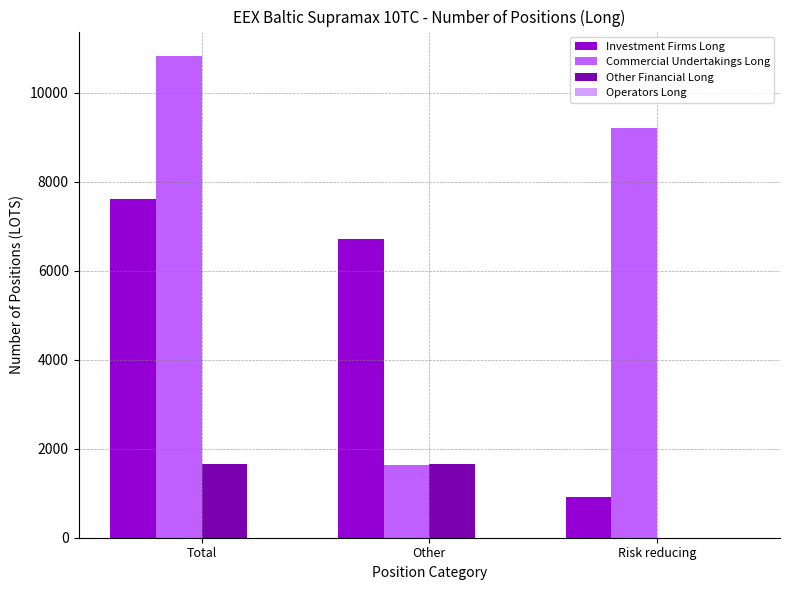

What is the sum of the Commercial Undertakings Long values at Other and Total?

12473.2